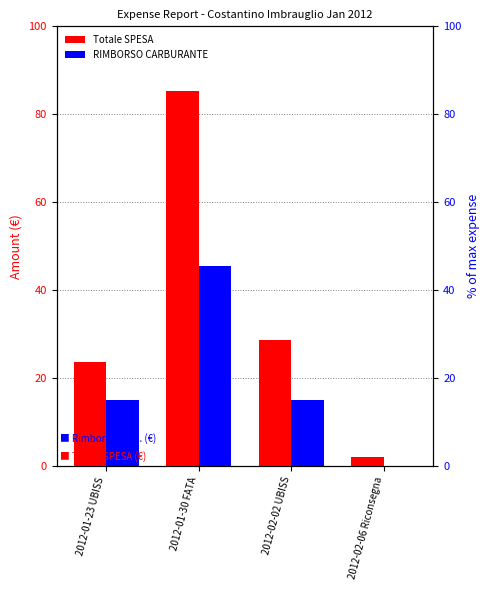

Which series has the largest total across all categories?

Totale SPESA